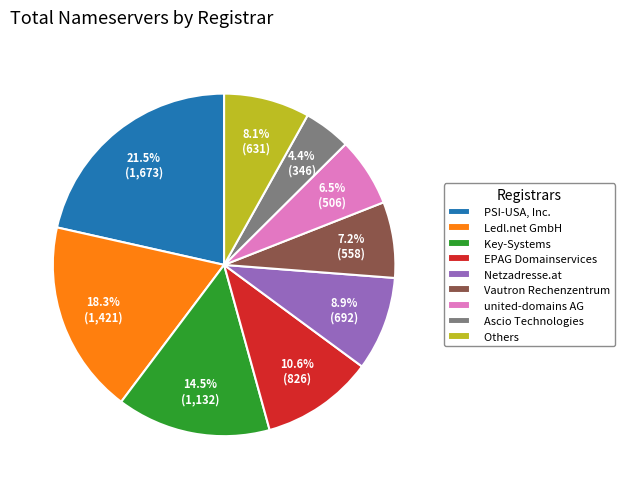

Does Netzadresse.at represent more than half of the total?

No